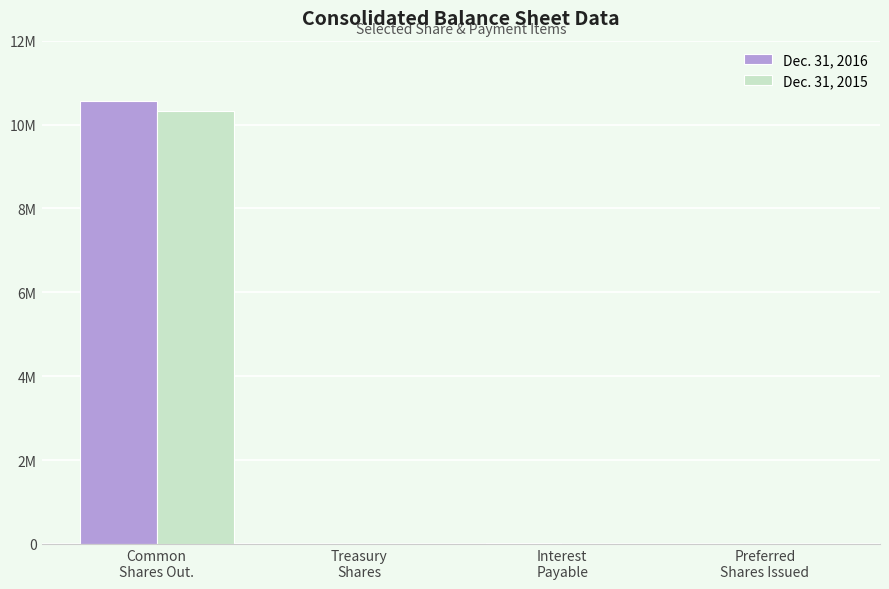

Is the value of Dec. 31, 2015 at Common
Shares Out. greater than the value of Dec. 31, 2016 at Treasury
Shares?

Yes